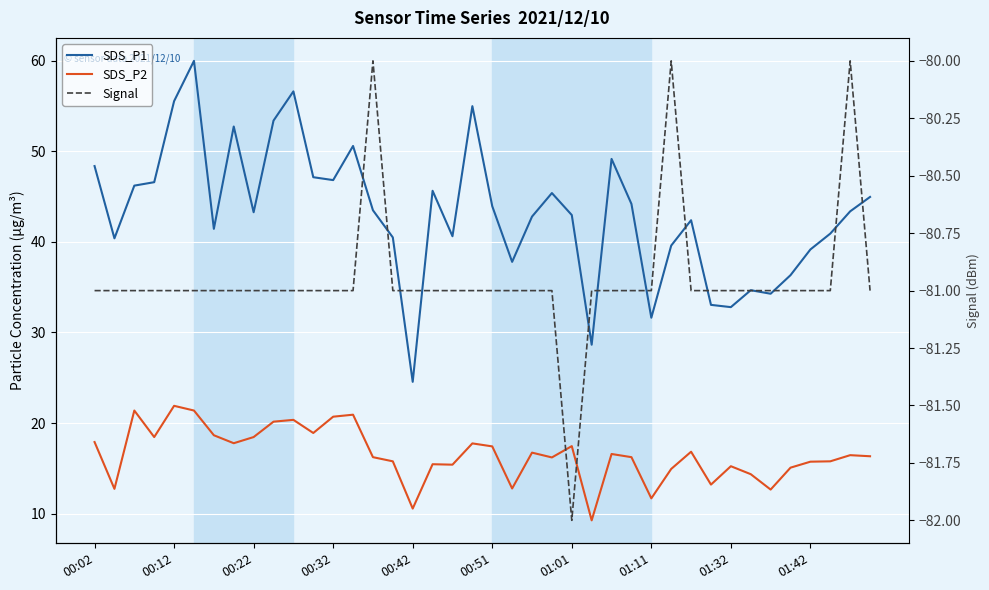

The Signal series shows -115.1 at 10. True or false?

False